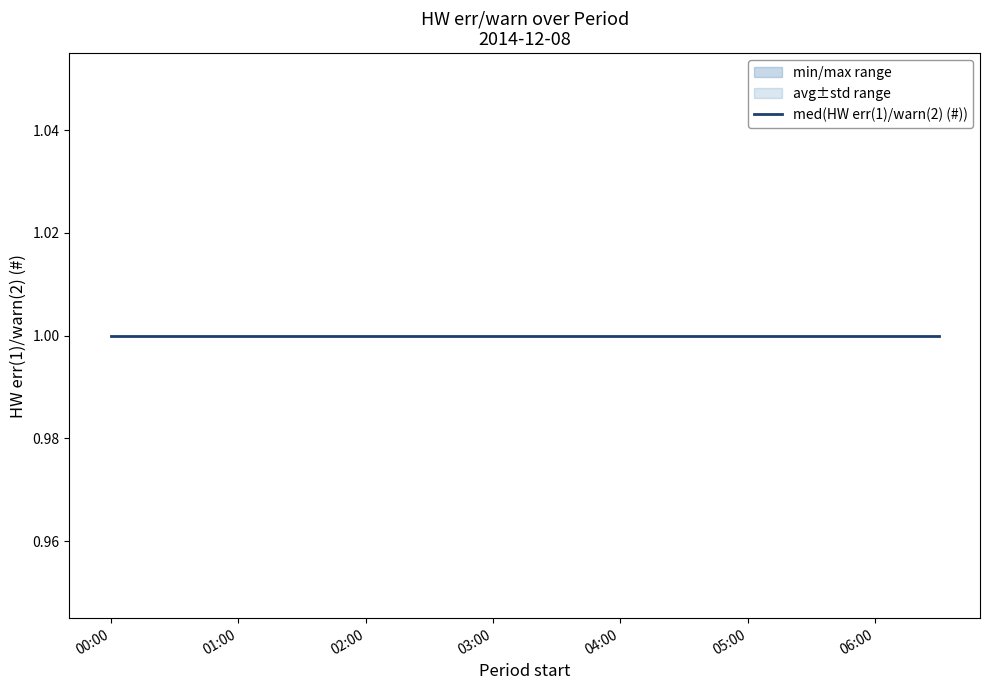

Rank the categories by max(HW err(1)/warn(2) (#)) value from lowest to highest.

2014-12-08 00:00:00, 2014-12-08 00:30:00, 2014-12-08 01:00:00, 2014-12-08 01:30:00, 2014-12-08 02:00:00, 2014-12-08 02:30:00, 2014-12-08 03:00:00, 2014-12-08 03:30:00, 2014-12-08 04:00:00, 2014-12-08 04:30:00, 2014-12-08 05:00:00, 2014-12-08 05:30:00, 2014-12-08 06:00:00, 2014-12-08 06:30:00